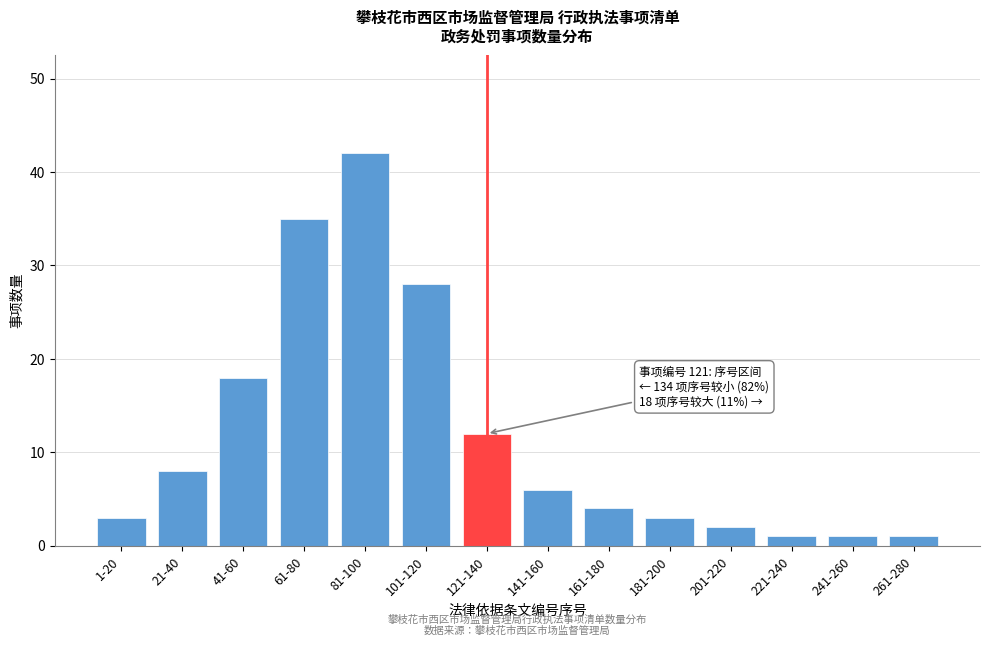

Reading left to right, what are all the values shown in this chart?

3	8	18	35	42	28	12	6	4	3	2	1	1	1